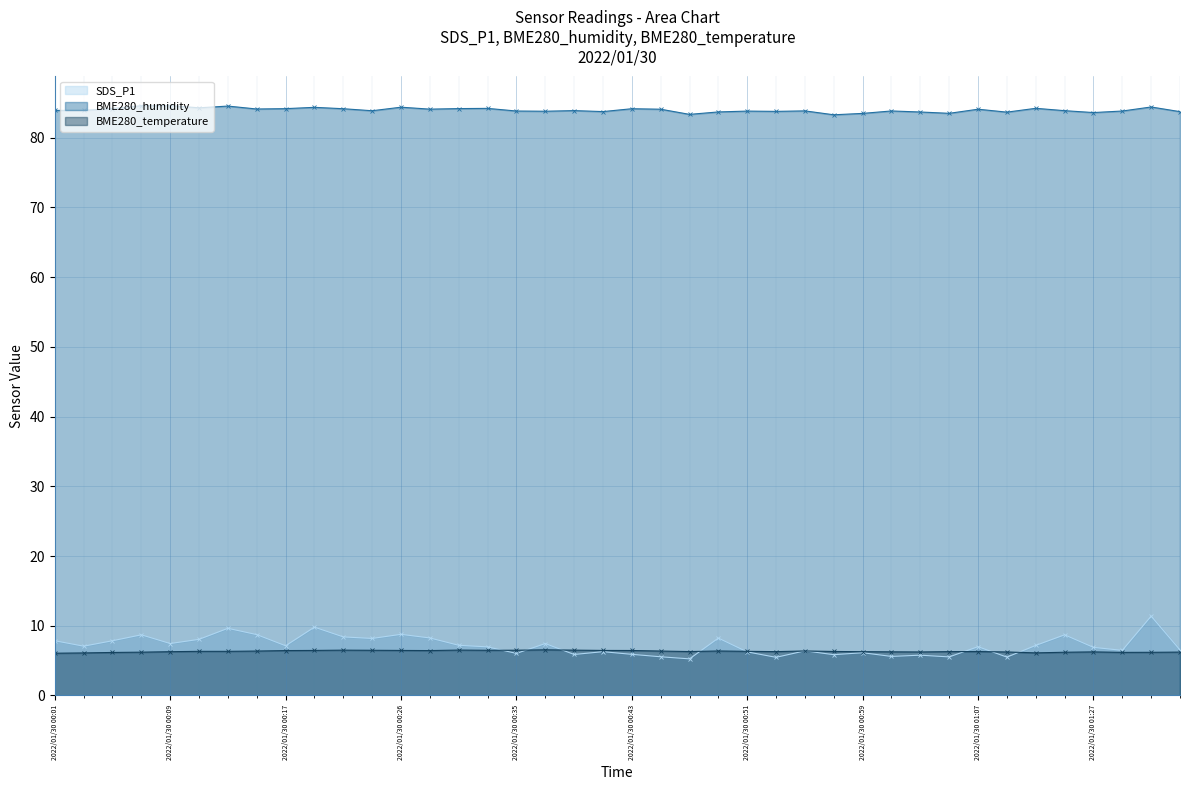

Count the BME280_temperature values in the range 6 to 7.

40